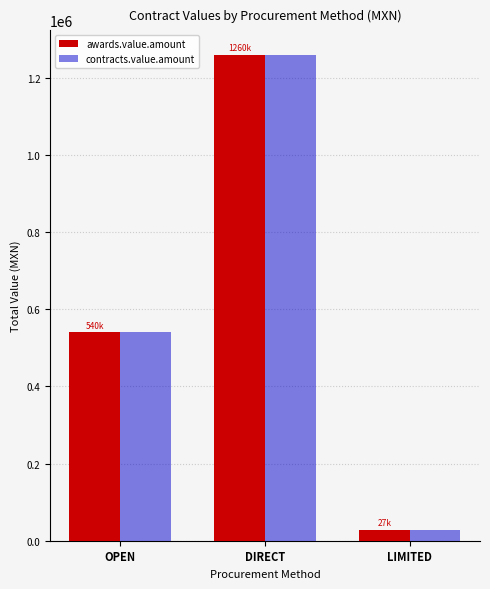

What position from the right is DIRECT?

2